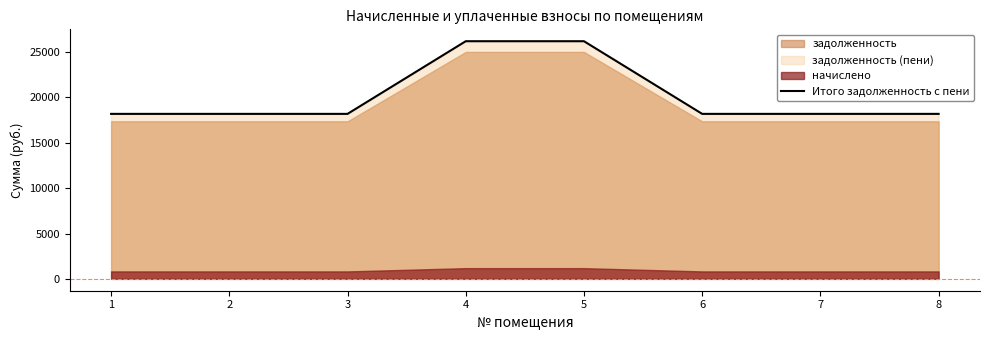

Reading left to right, extract all data points from this chart.

18193.6	18193.6	18193.6	26207.5	26207.5	18193.6	18193.6	18193.6